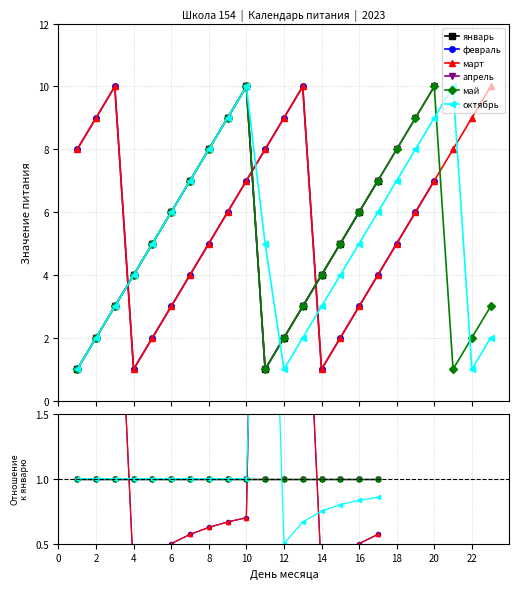

List the series in order of their peak value, lowest first.

январь, апрель, май, октябрь, февраль, март